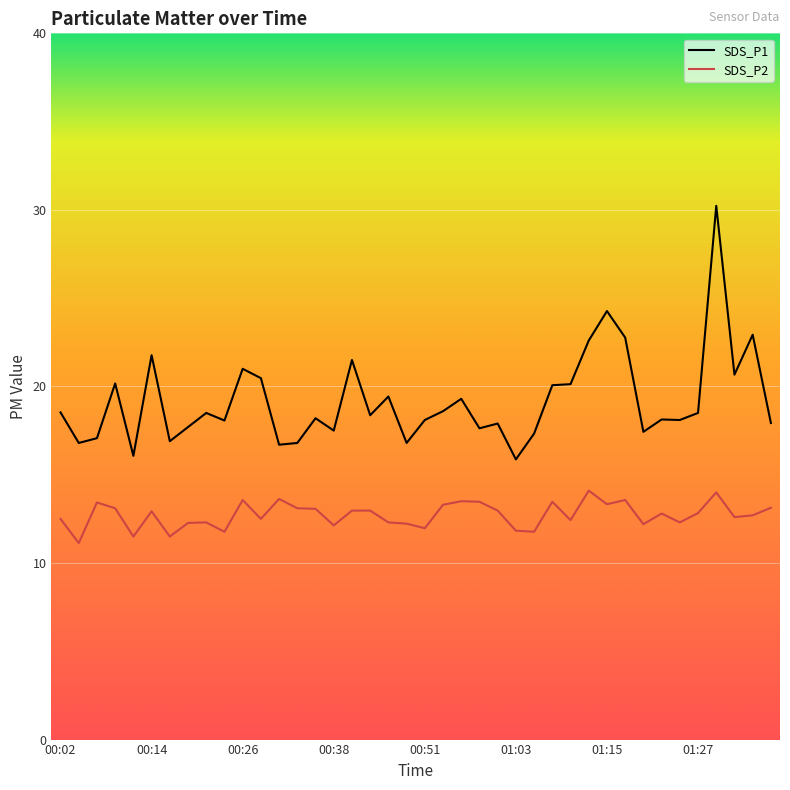

True or false: SDS_P2 and SDS_P1 intersect in this chart.

False